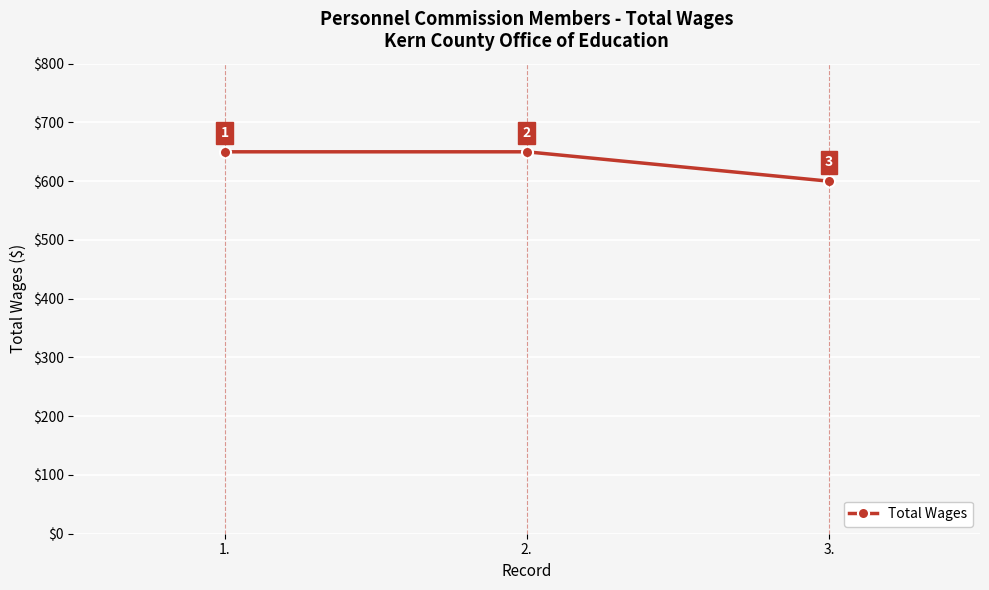

What is the sum of the values at 2. and 1.?

1300